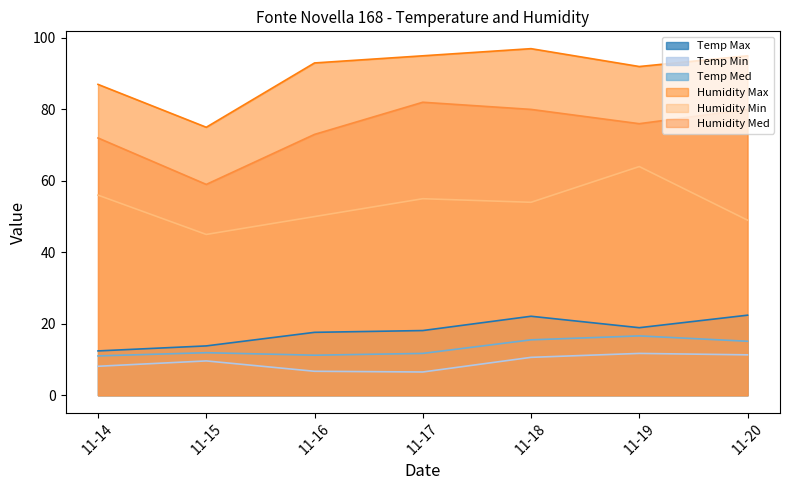

At which label is Humidity Med closest to 70?

11-14